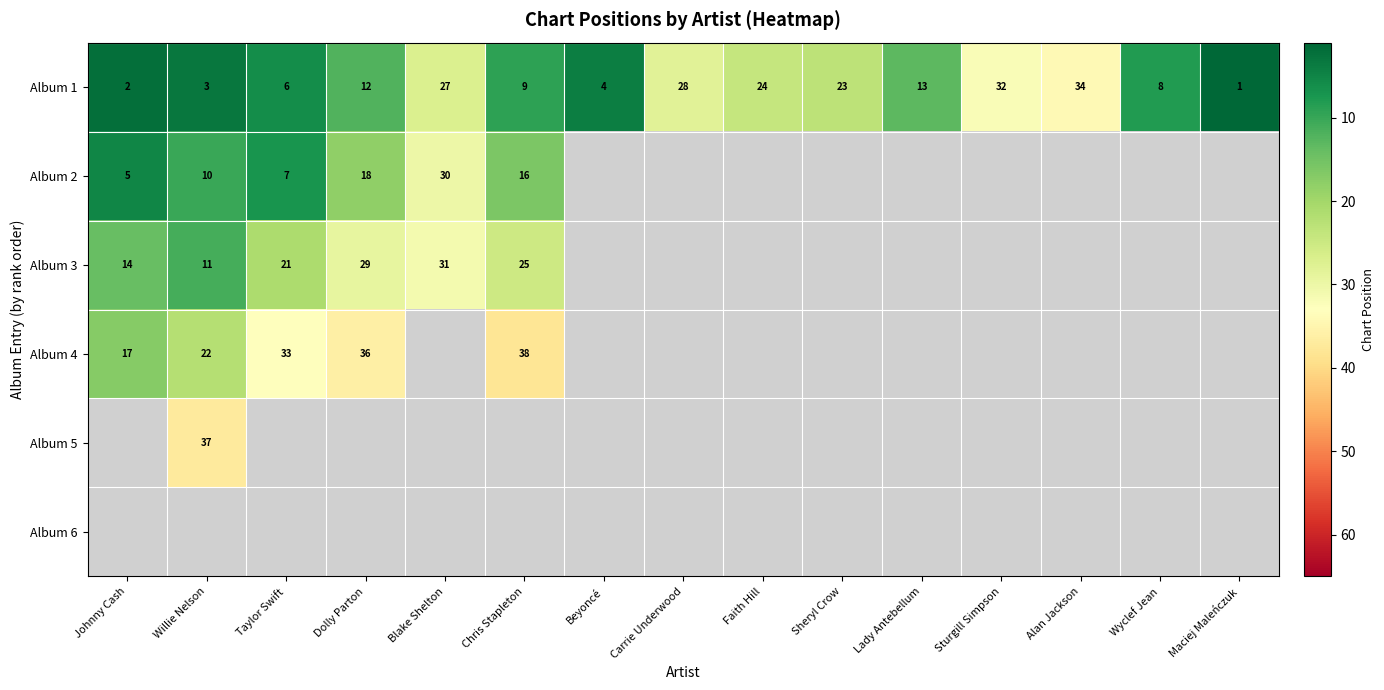

What is the difference between the Album 1 values at Faith Hill and Johnny Cash?

22